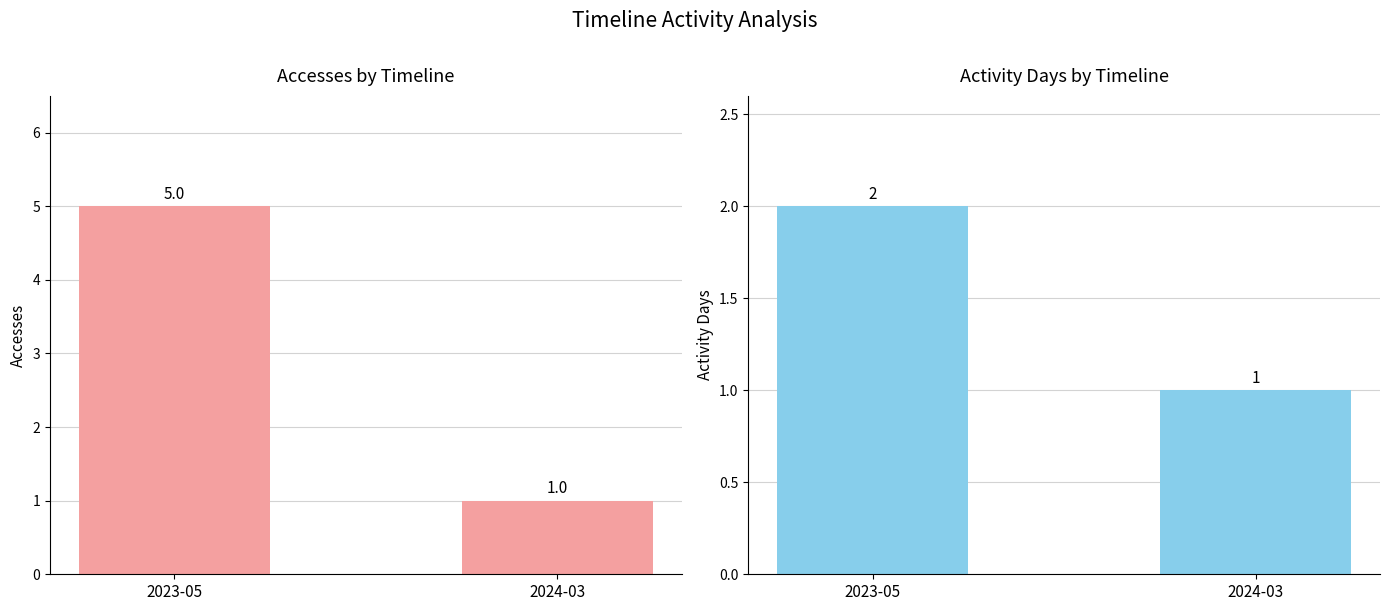

Read the Accesses value at 2024-03.

1